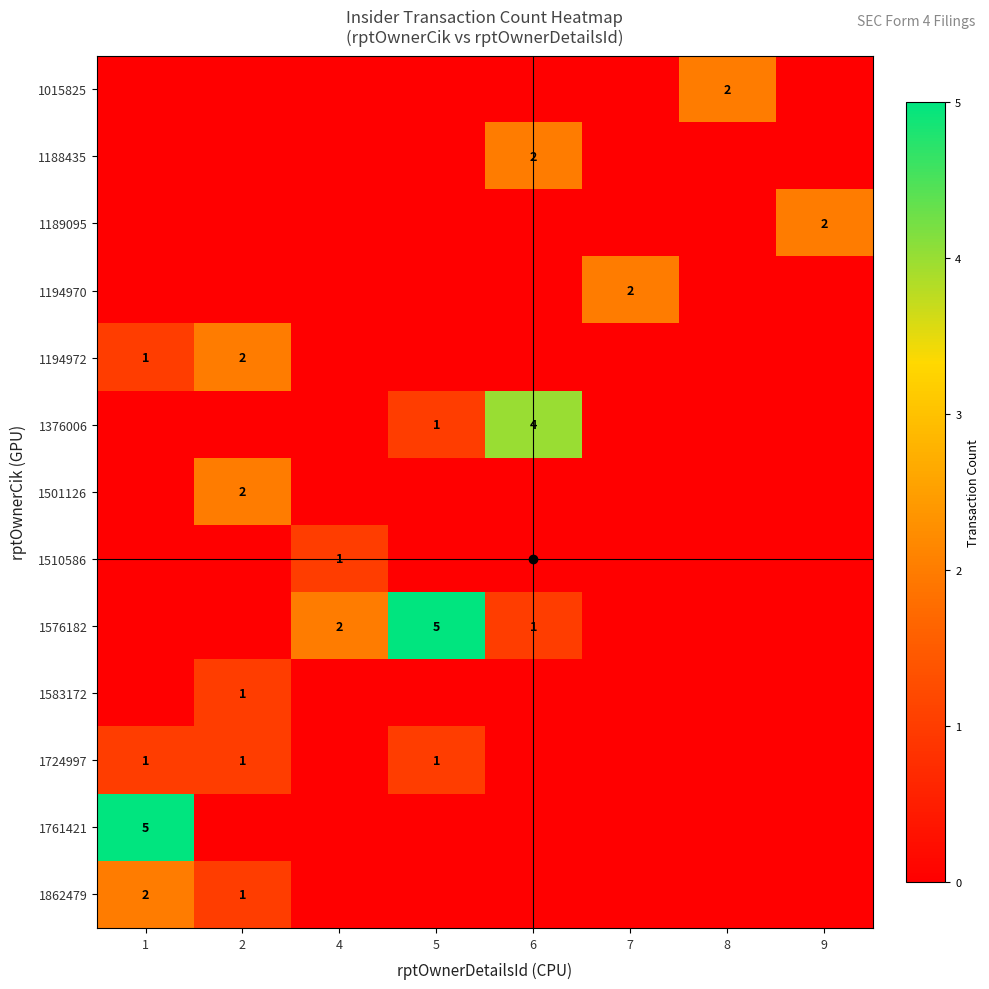

What is the difference between the highest and lowest values at 2?

2